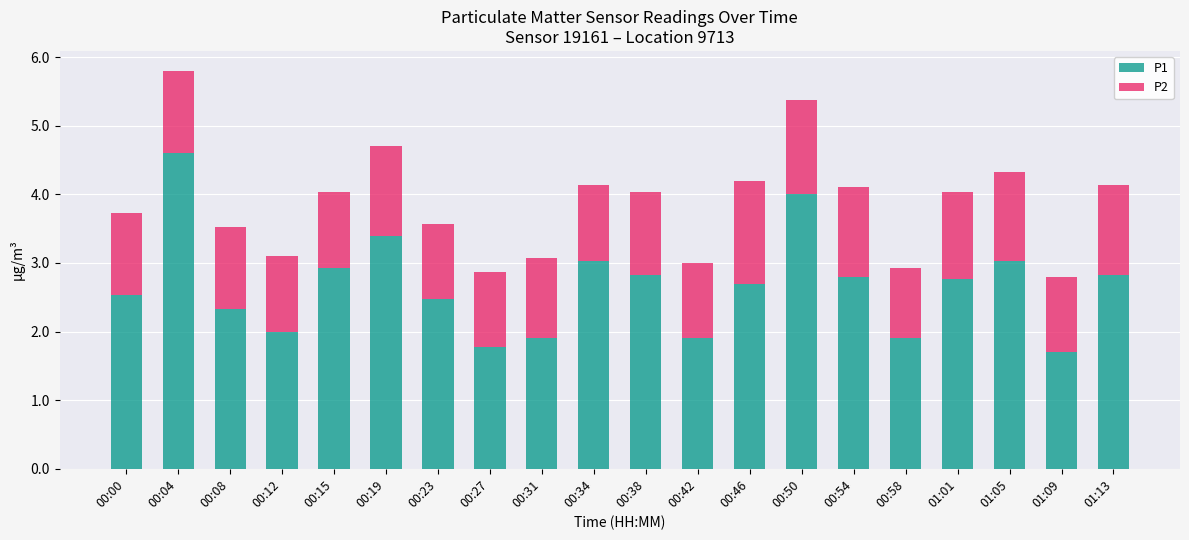

What is the total value across all series at 00:58?

2.9